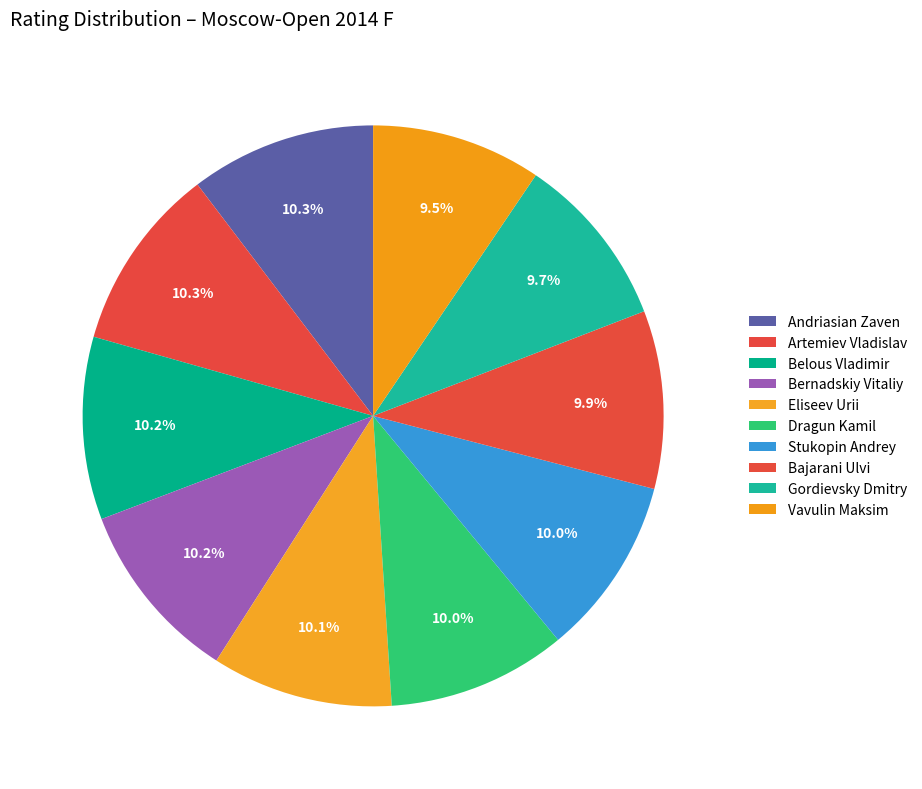

Count the number of slices in the pie.

10